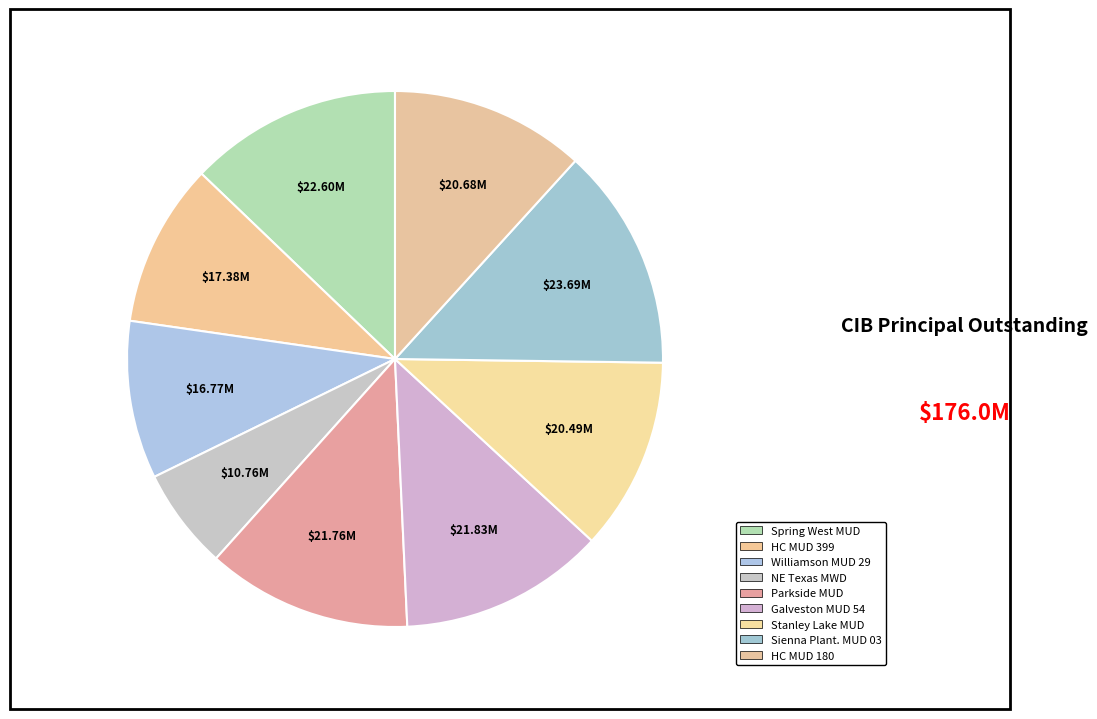

Count the number of slices in the pie.

9